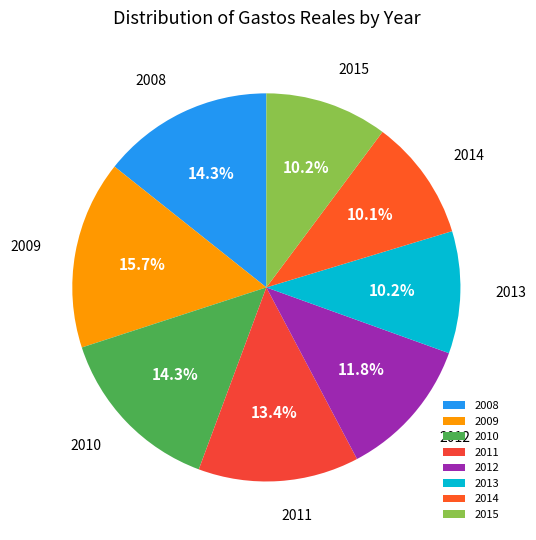

True or false: 2011 accounts for 13% of the total.

True